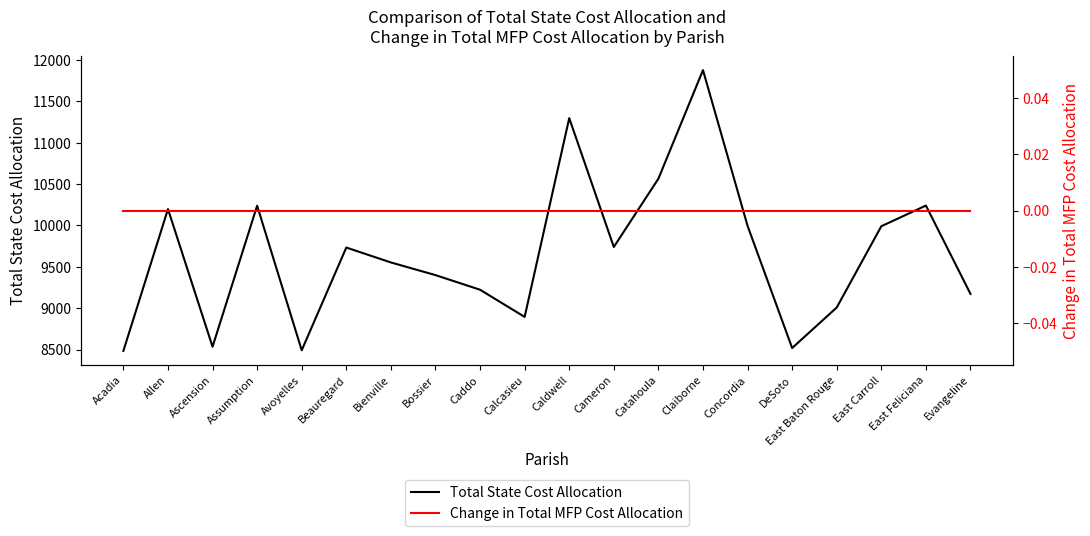

True or false: Total State Cost Allocation has more than 0 points higher than both neighbors.

True